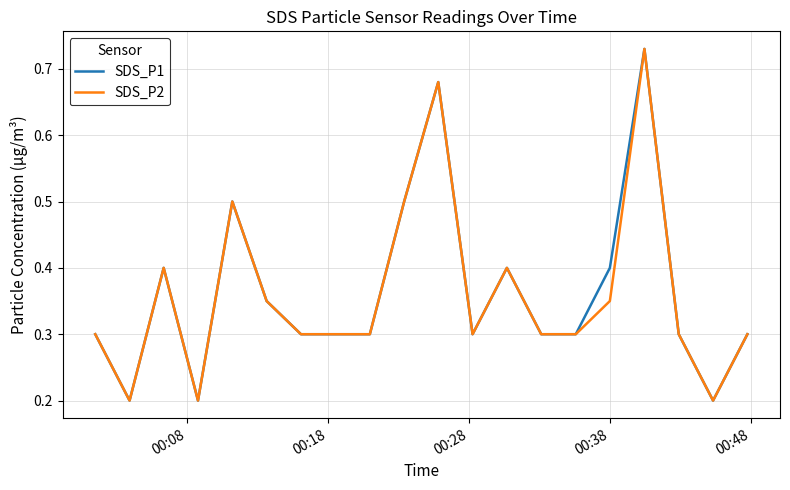

What are all the series names shown in the legend?

SDS_P1, SDS_P2